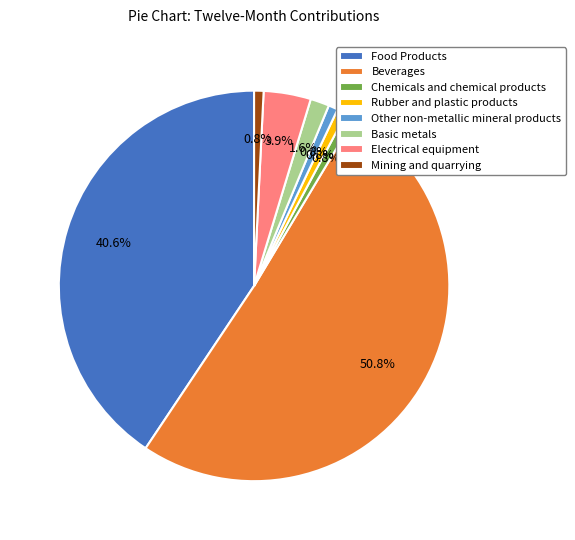

To the nearest percent, what is the combined percentage of Mining and quarrying and Food Products?

41%